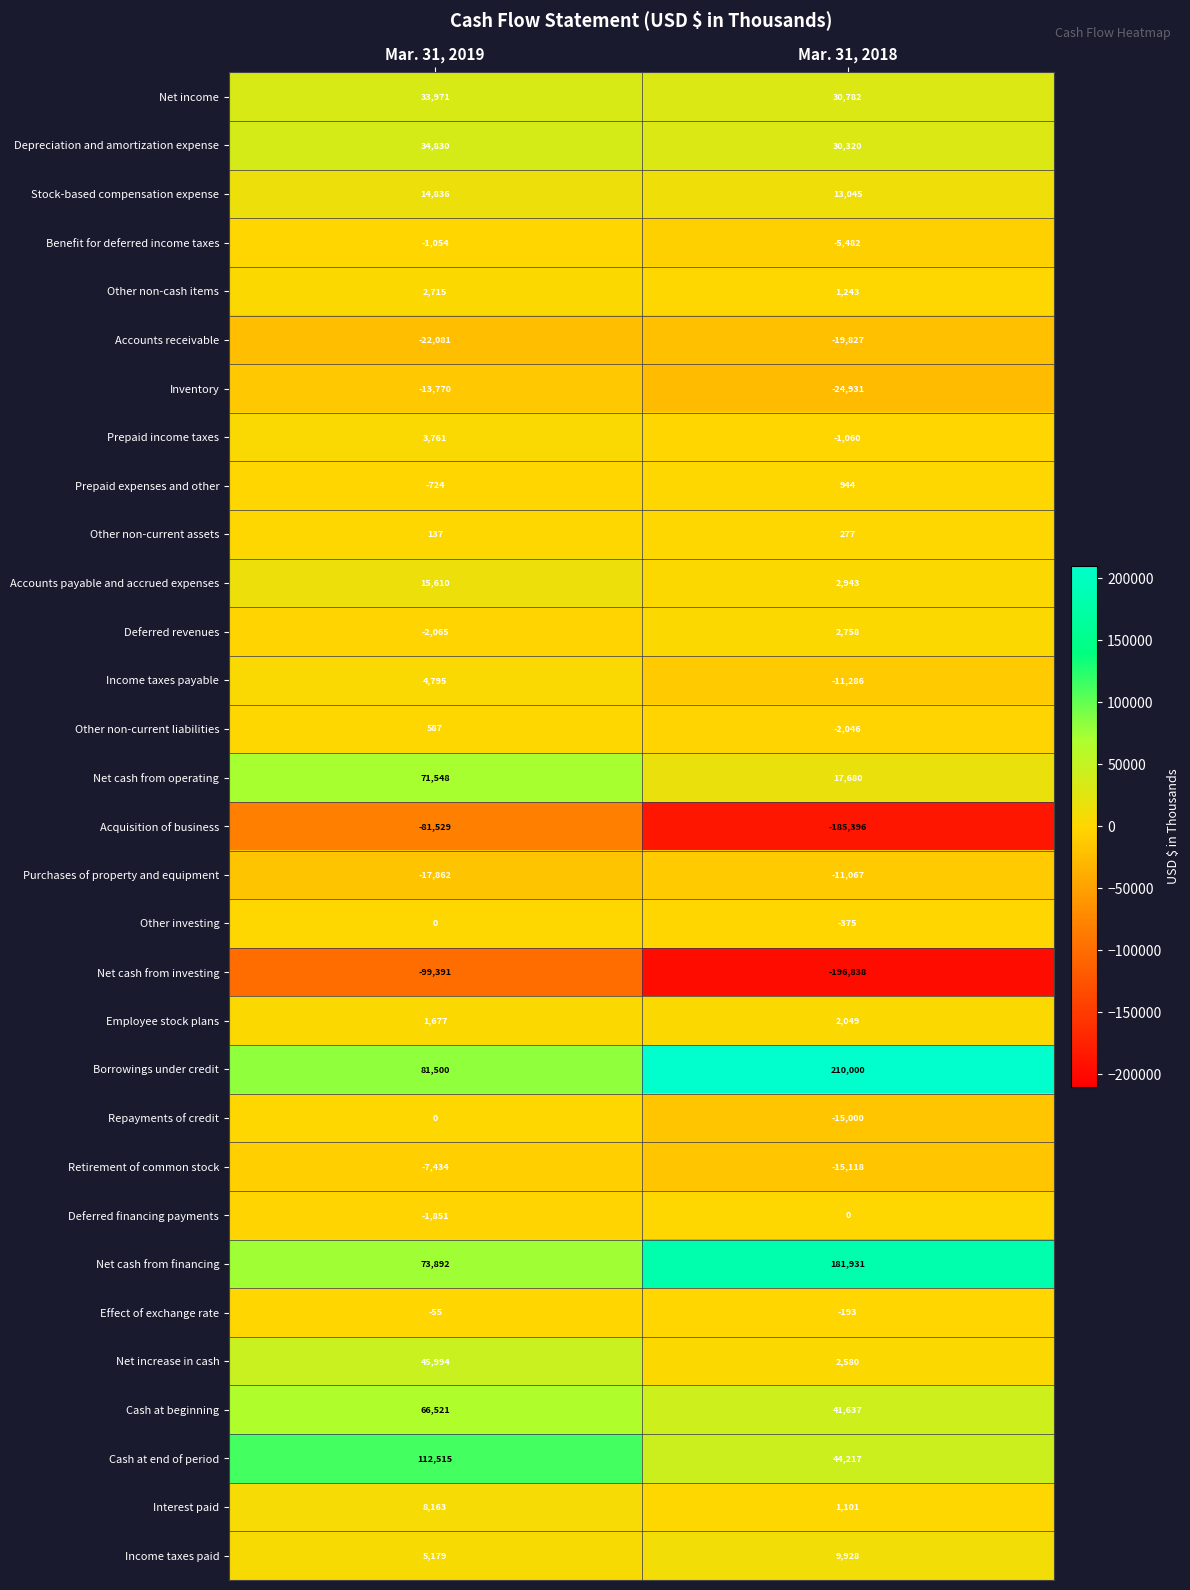

Is it true that Repayments of credit equals 5793 at Mar. 31, 2019?

False